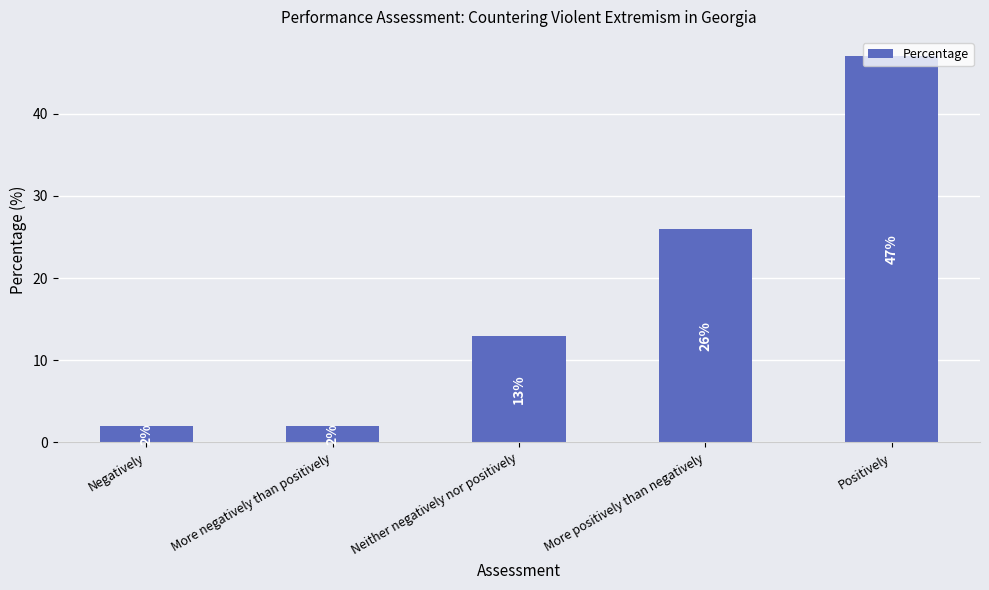

The chart shows a value of 26 at More positively than negatively. True or false?

True